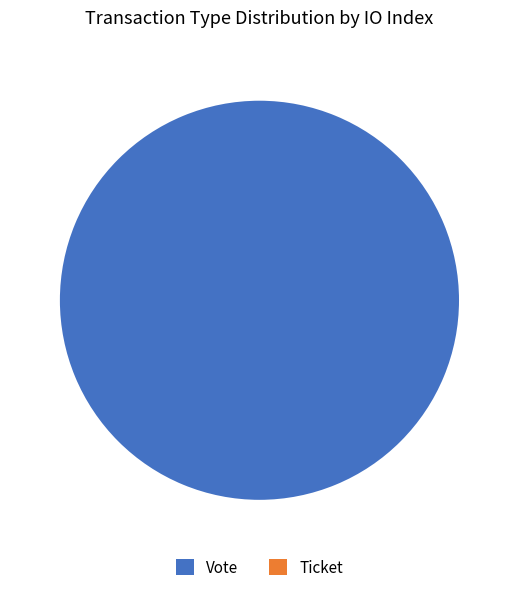

Is Ticket the majority of the pie?

No